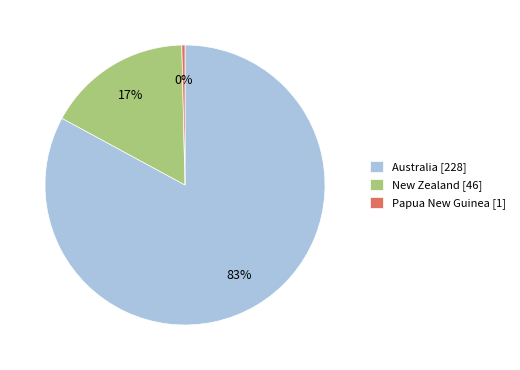

Rank the categories by value from lowest to highest.

Papua New Guinea, New Zealand, Australia